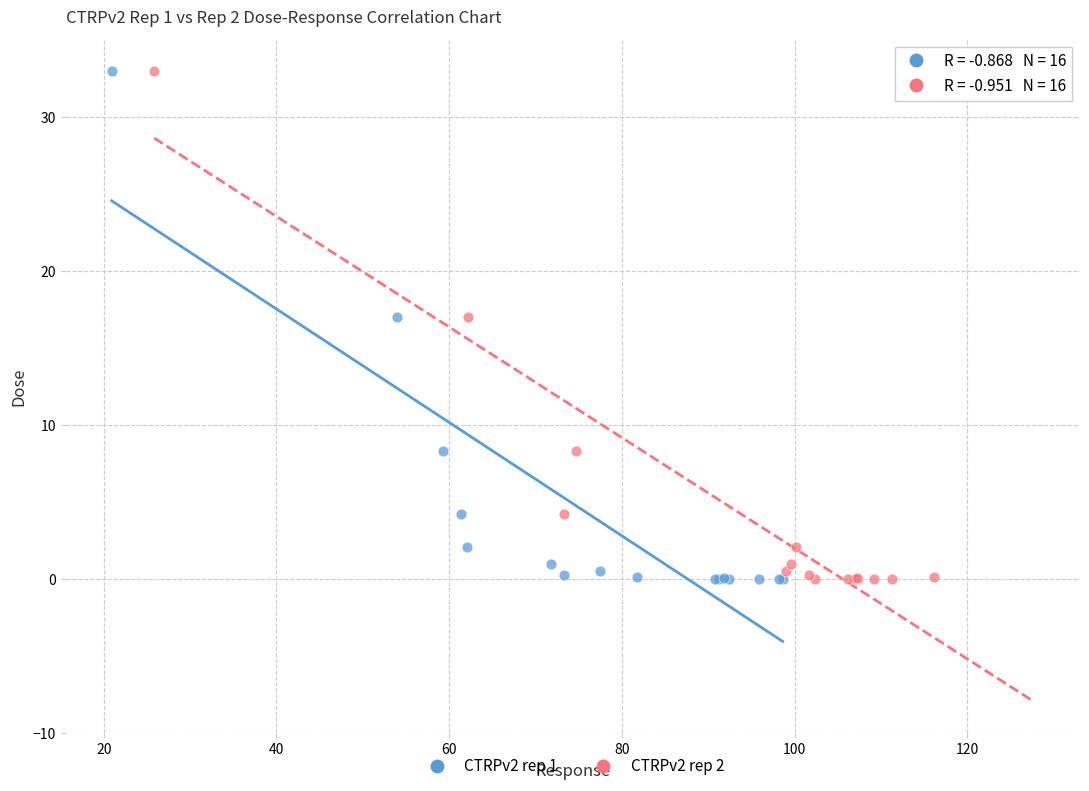

What are all the series names shown in the legend?

CTRPv2 rep 1, CTRPv2 rep 2